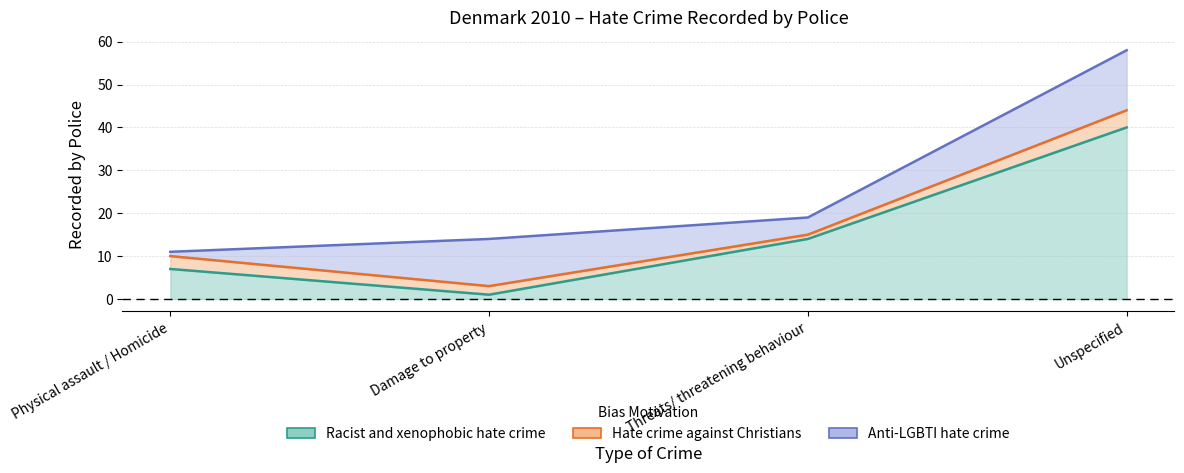

What is the difference between the maximum and second lowest values in the Racist and xenophobic hate crime series?

33